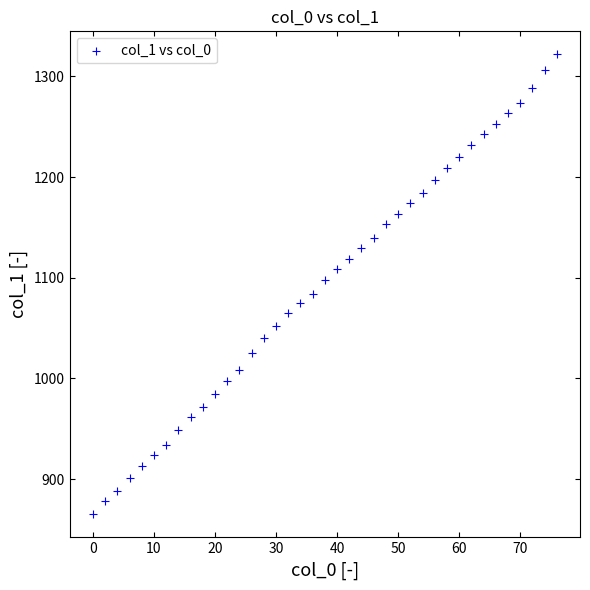

What is the range of Y values (max minus min)?

457